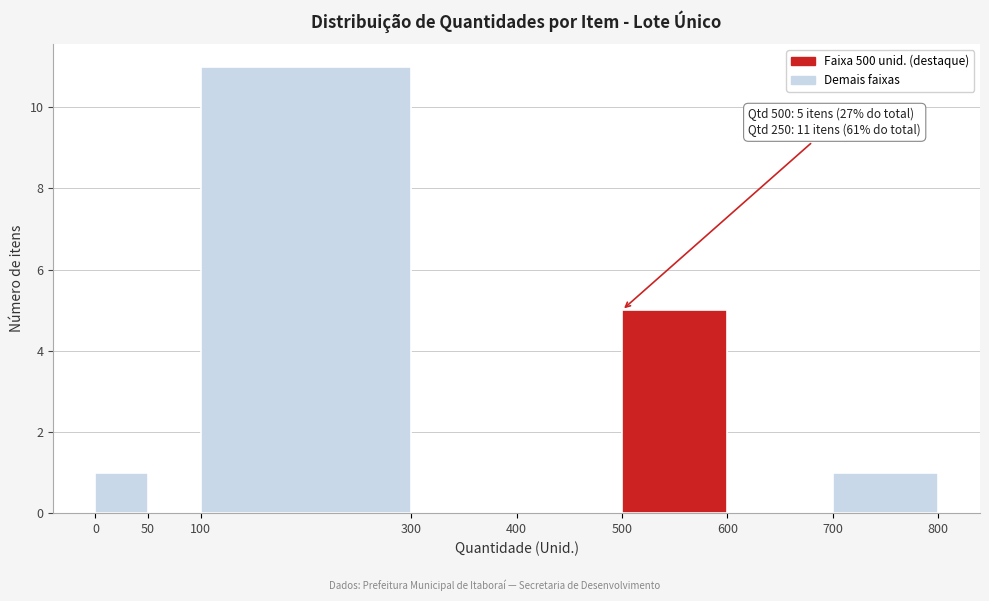

Over which range of the x-axis is the bar tallest?

100 to 300